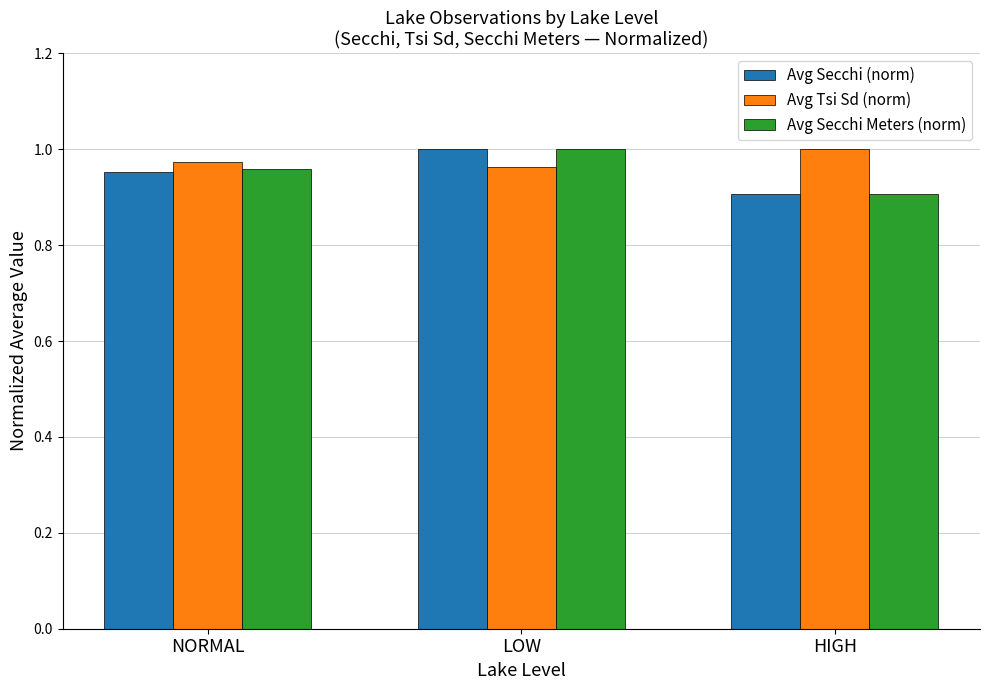

At which label is Avg Secchi Meters (norm) closest to 0?

HIGH